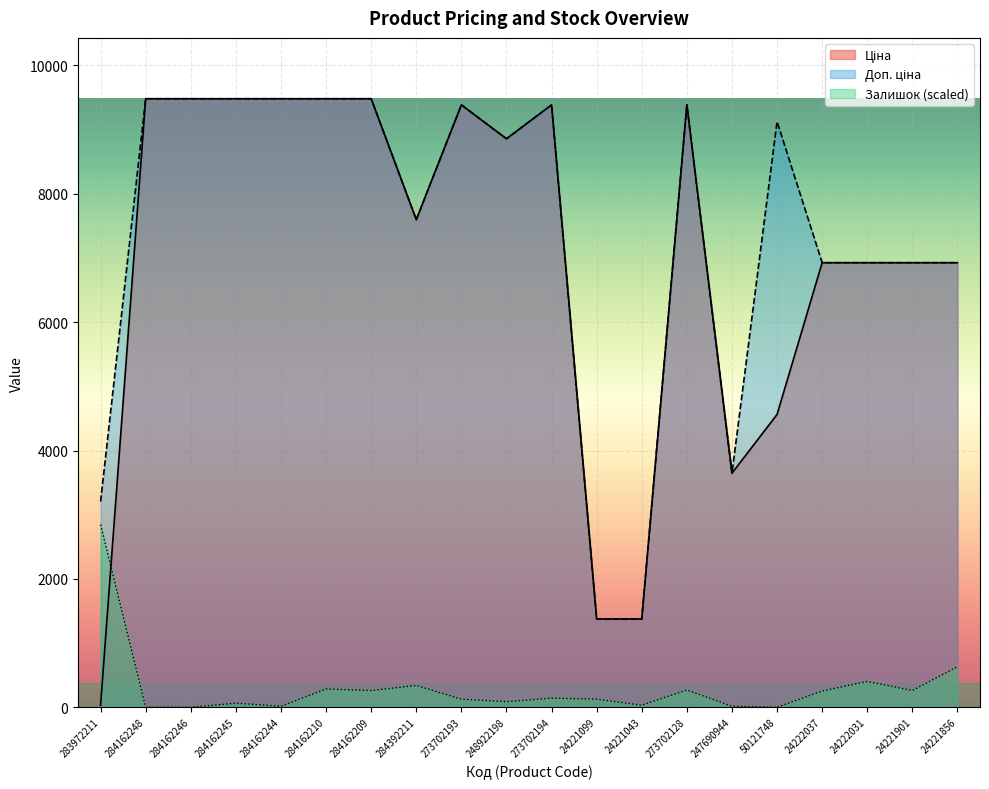

What are all the series names shown in the legend?

Ціна, Доп. ціна, Залишок